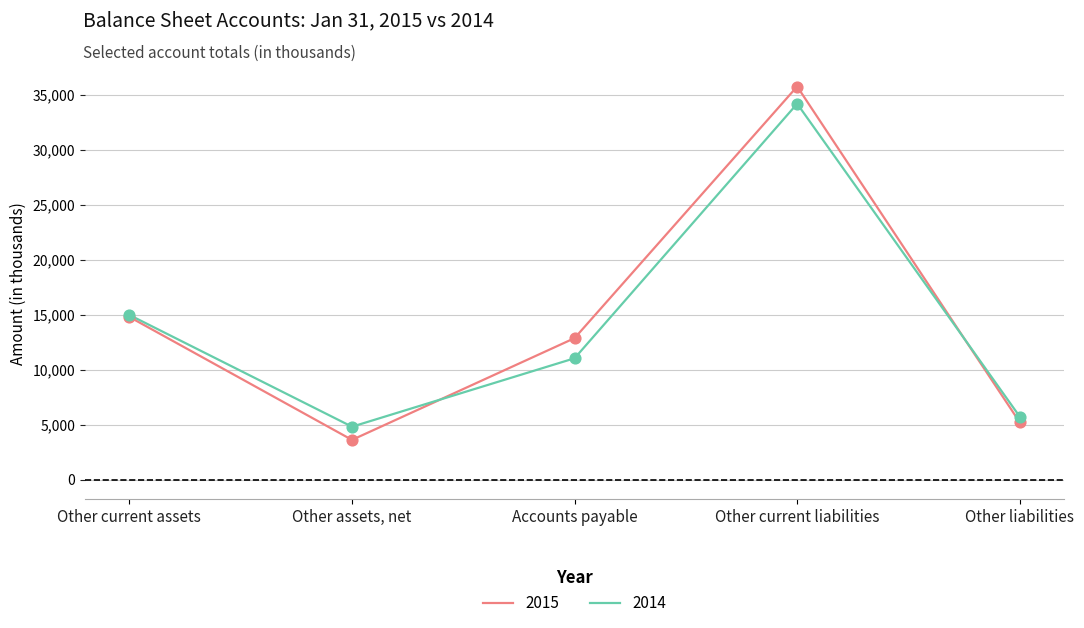

At how many categories does at least one series exceed 6617?

3